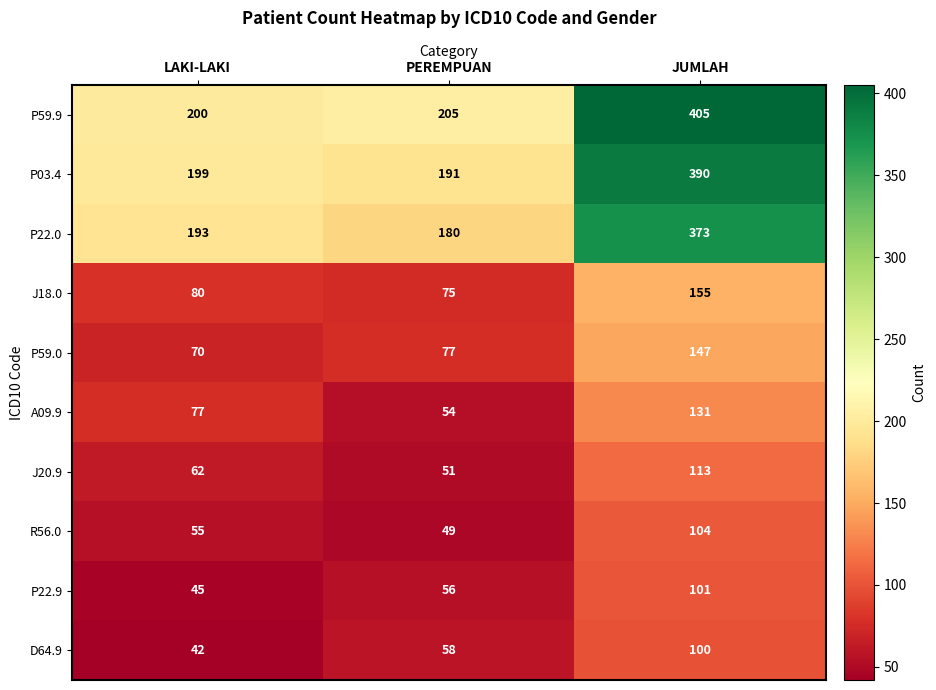

Which series has the largest range (max minus min)?

P59.9